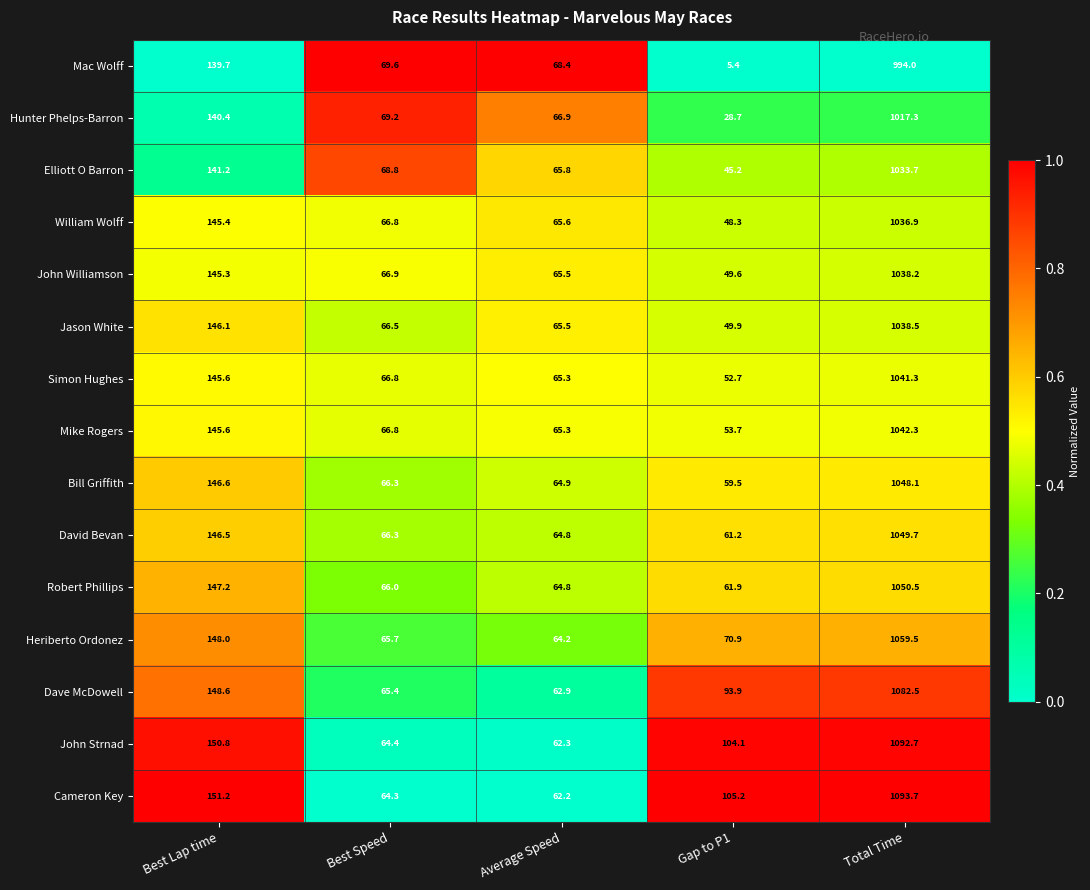

At which category is the sum across all series the highest?

Total Time